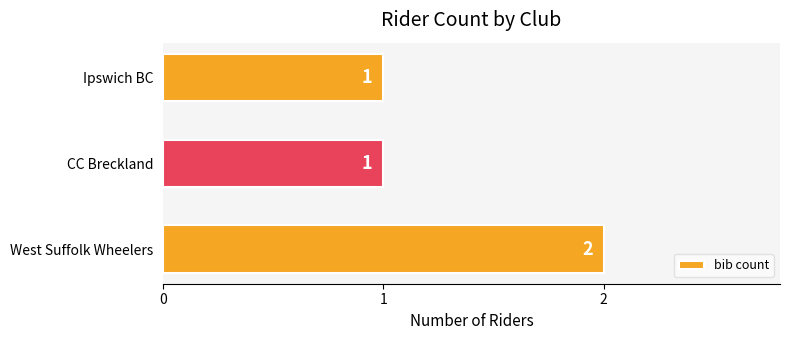

Approximately how many times larger is the value at Ipswich BC compared to CC Breckland?

1.0